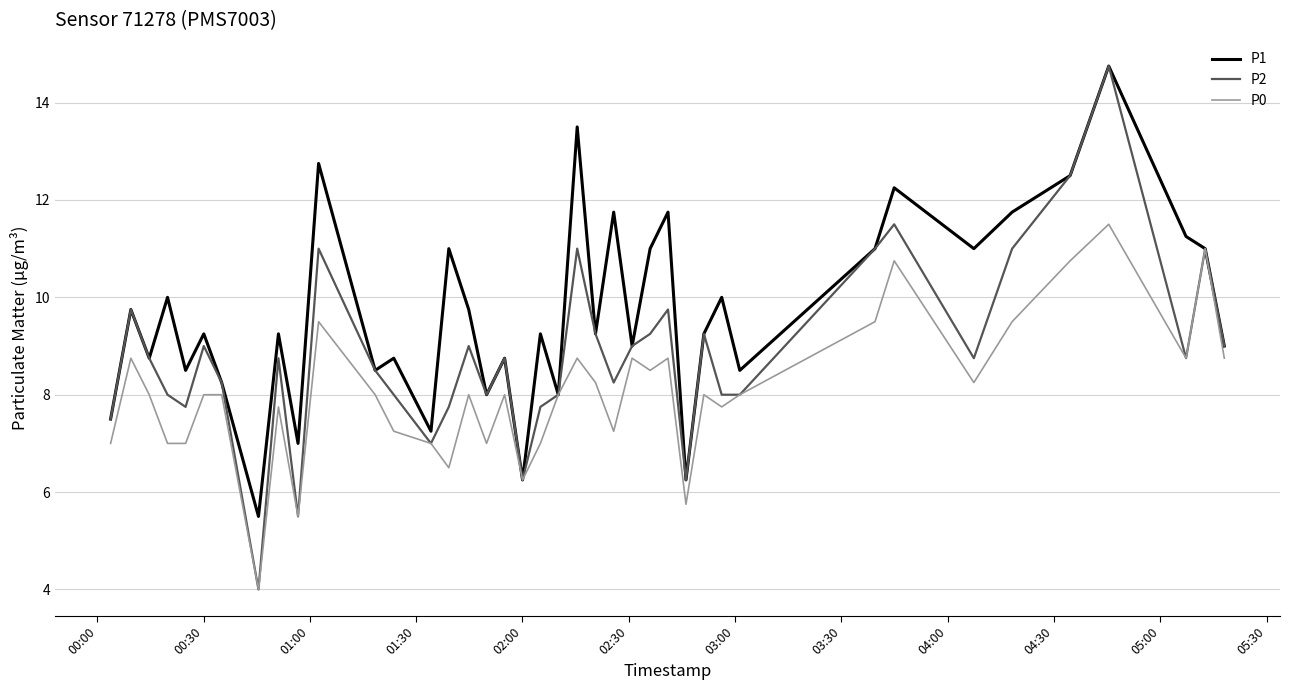

In P2, how many points are higher than both neighbors (excluding endpoints)?

12